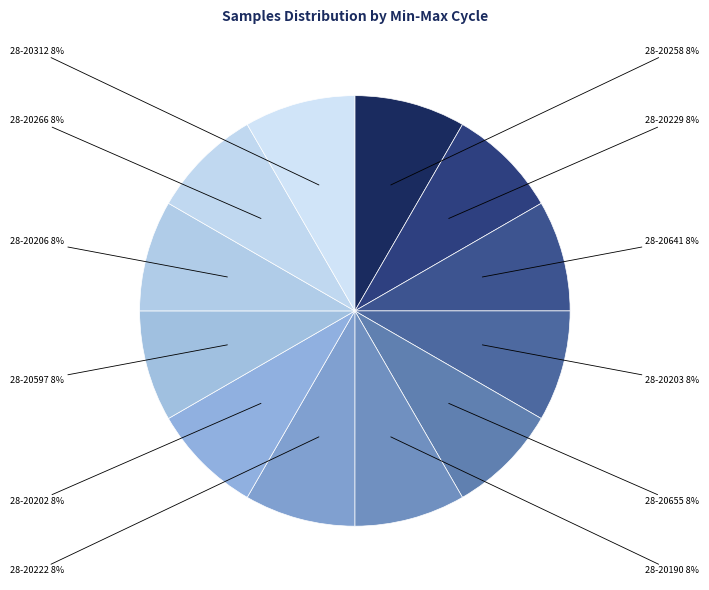

To the nearest percent, what is the combined percentage of 28-20206 and 28-20229?

17%